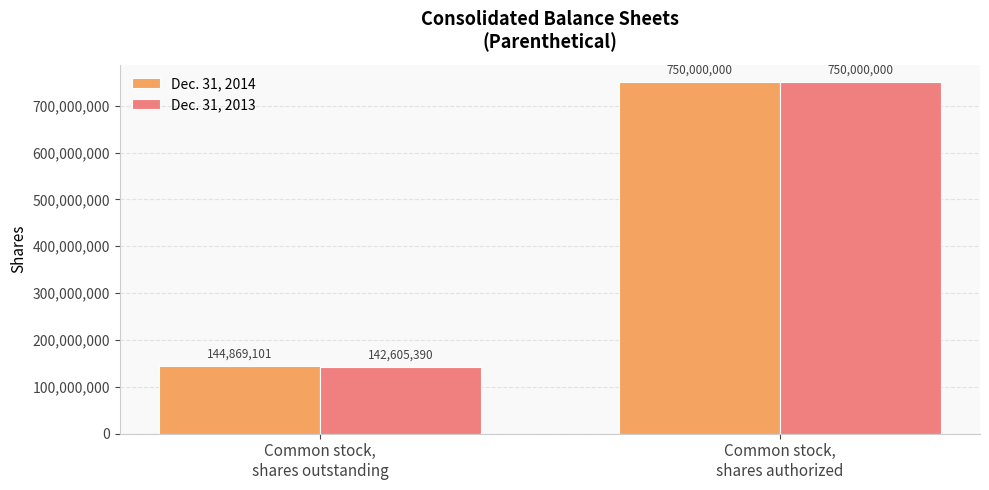

True or false: Dec. 31, 2013 has a value of 750000000 at Common stock,
shares authorized.

True